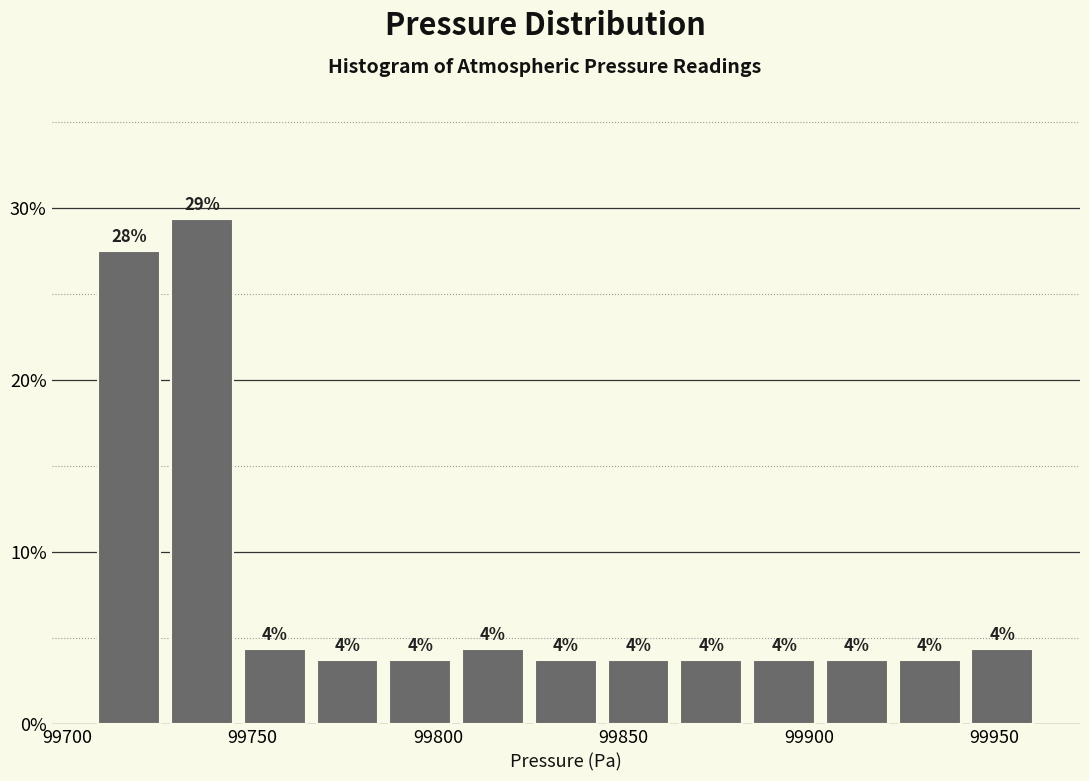

Around what value on the x-axis is the tallest bar? Give the approximate position of its centre, as read against the axis.

99735